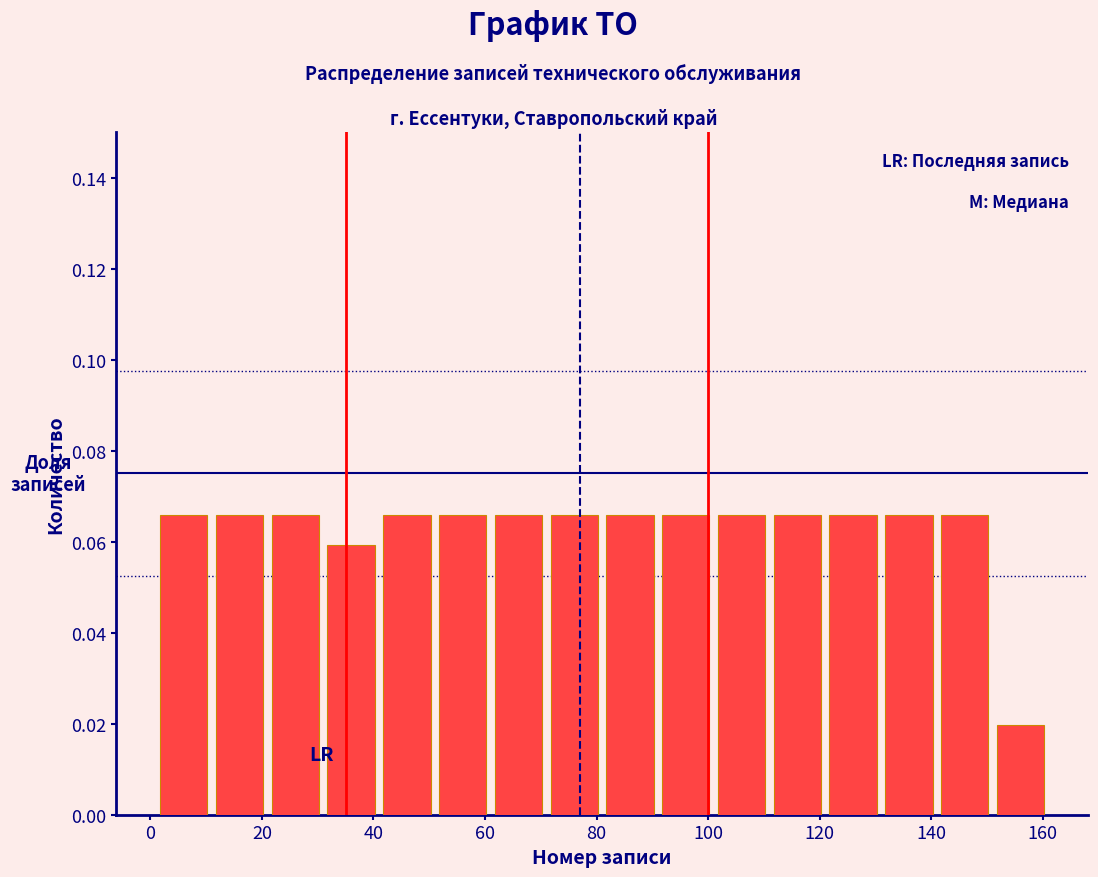

What is the height of the bar covering 91 to 101 on the x-axis? Neither the bar edges nor the heights are printed on the chart, so give them approximately, as read against the axes.

0.066